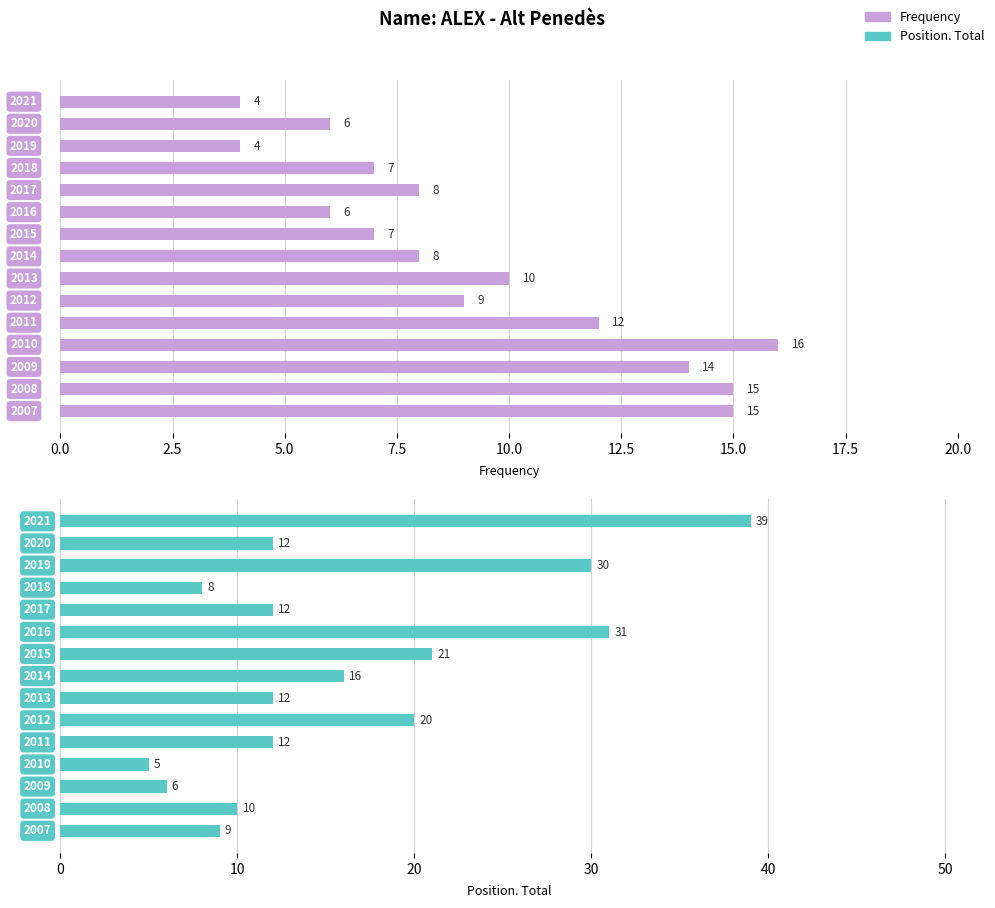

Reading left to right, extract all data points from this chart.

Frequency: 4	6	4	7	8	6	7	8	10	9	12	16	14	15	15
Position. Total: 39	12	30	8	12	31	21	16	12	20	12	5	6	10	9